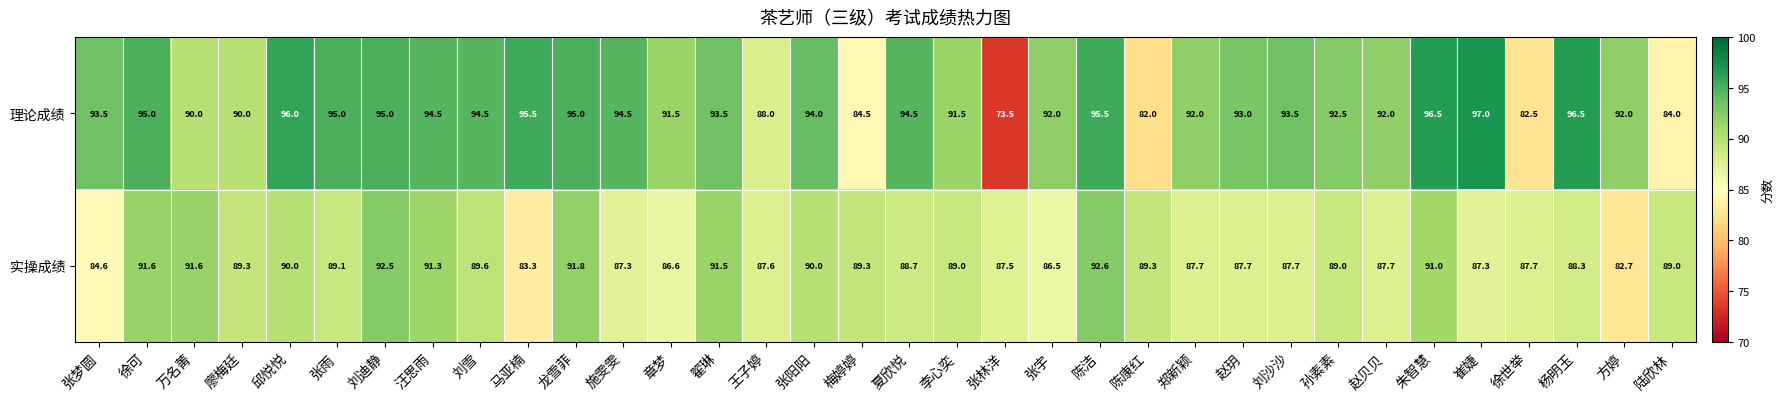

What value does the 理论成绩 series have at 廖梅廷?

90.0